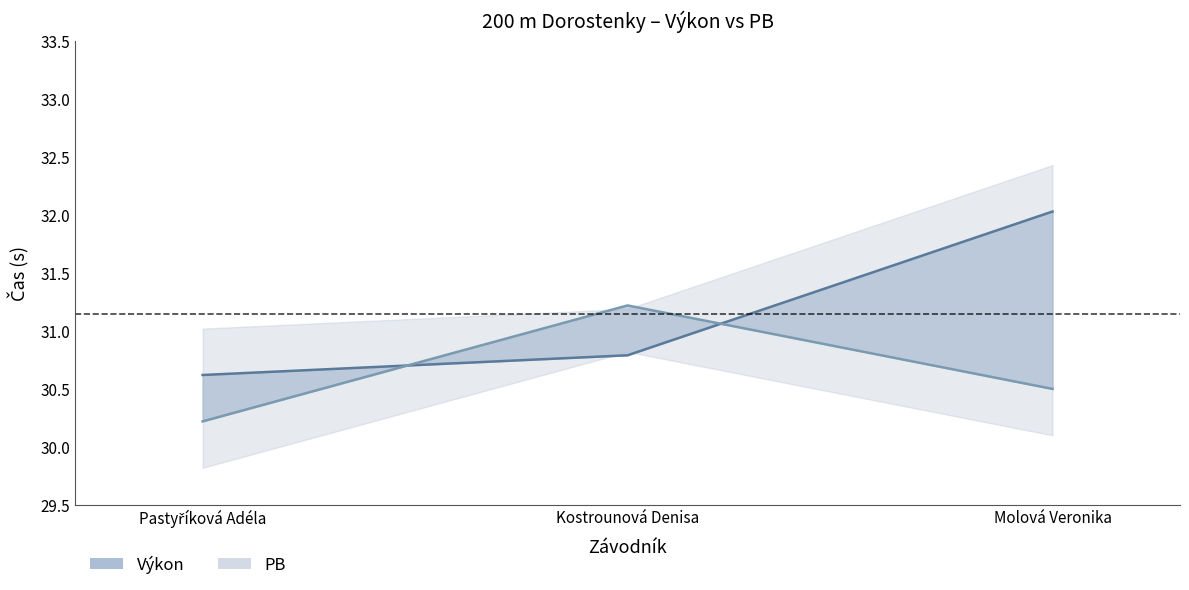

What is the value of the Výkon point at the 2nd from the left?

30.8